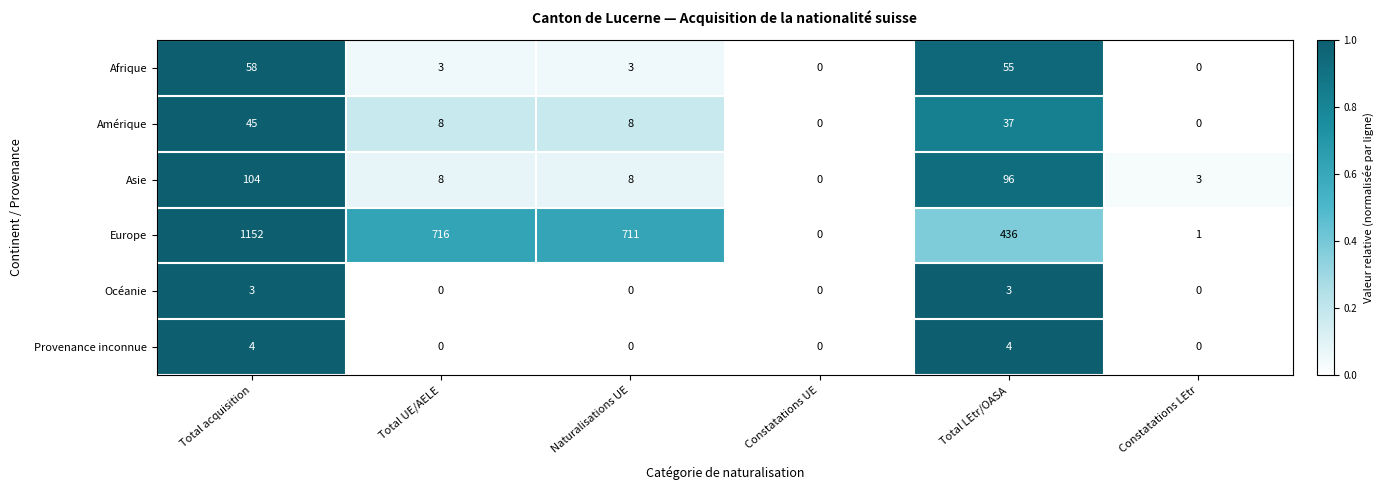

What is the total value across all series at Naturalisations UE?

730